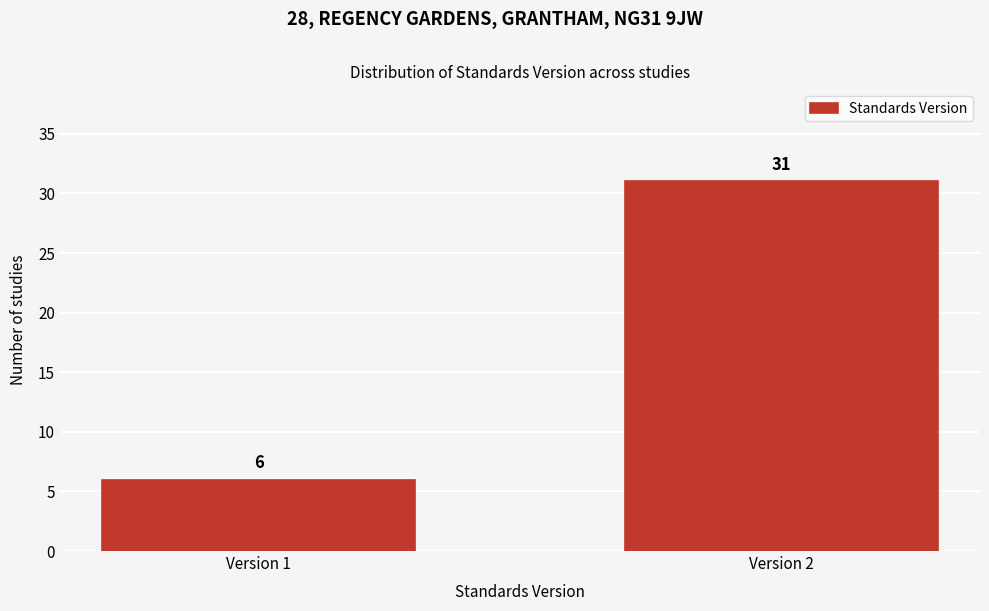

Reading right to left, list all the values displayed in this chart.

Version 2=31	Version 1=6